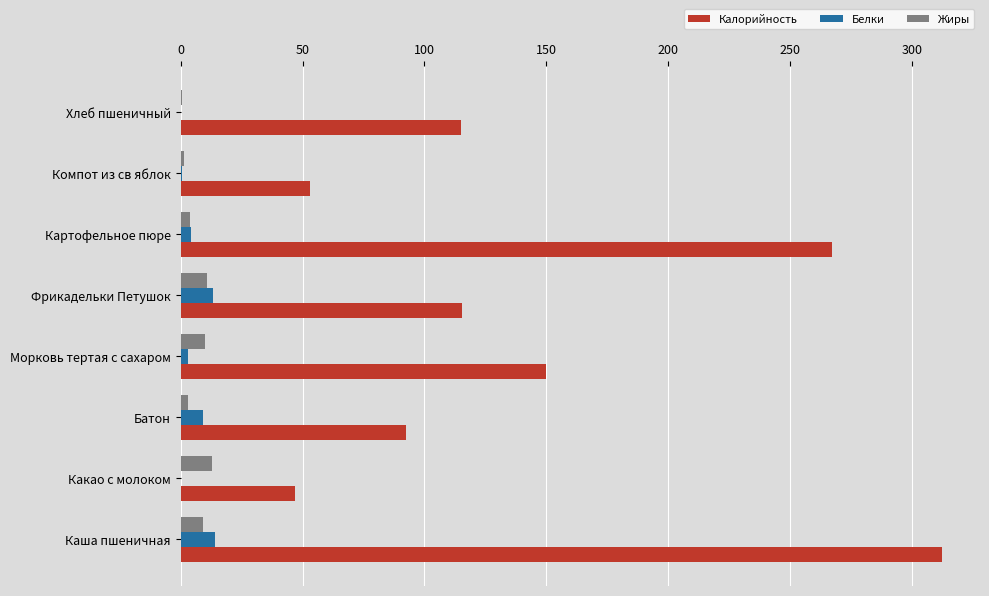

Is it true that Калорийность equals 115.6 at Фрикадельки Петушок?

True